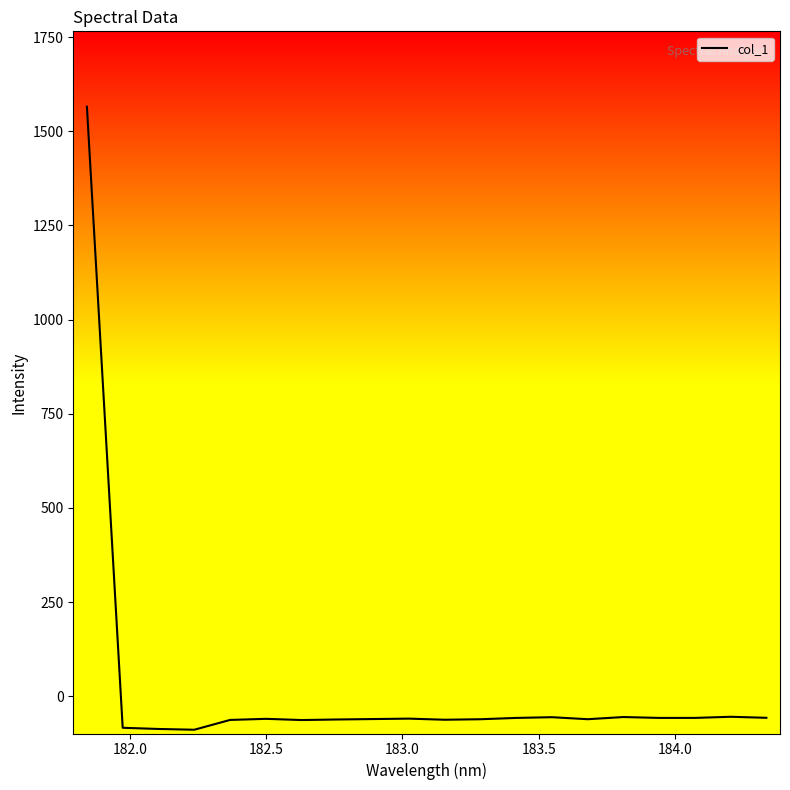

What is the difference between the maximum and minimum values?

1654.0